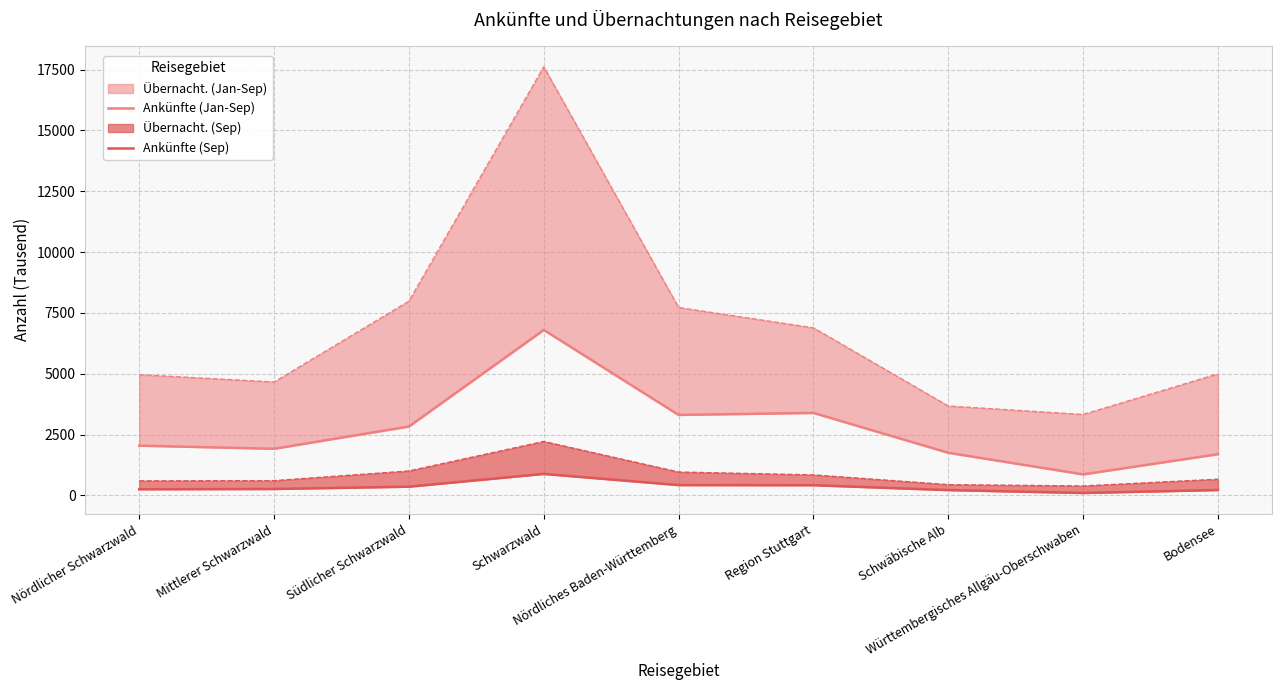

How many lines are shown in the chart?

2